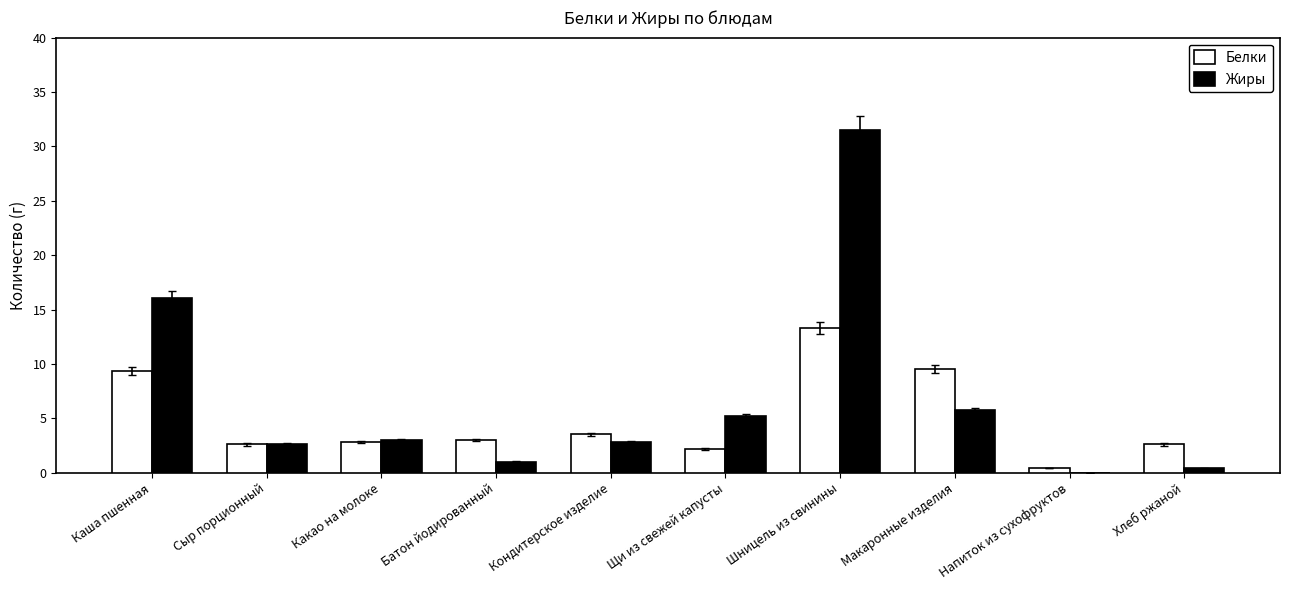

Which category has the highest value in the Жиры series?

Шницель из свинины